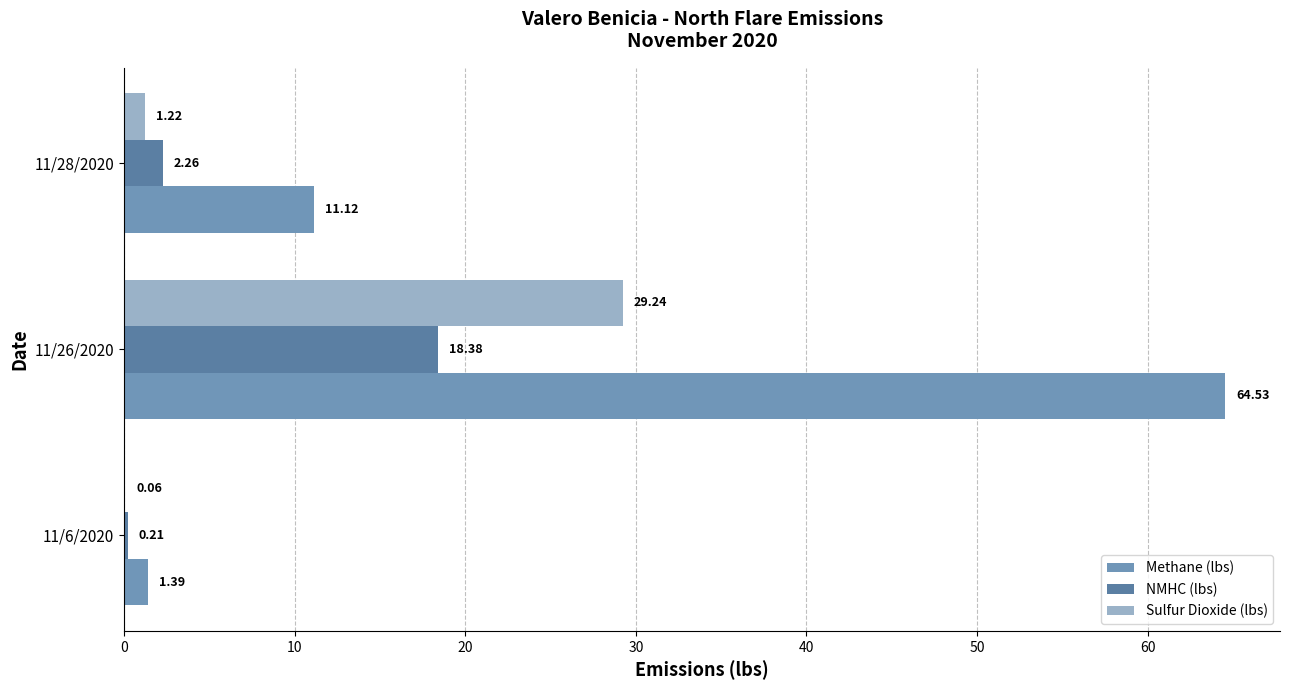

How many series are shown in this chart?

3